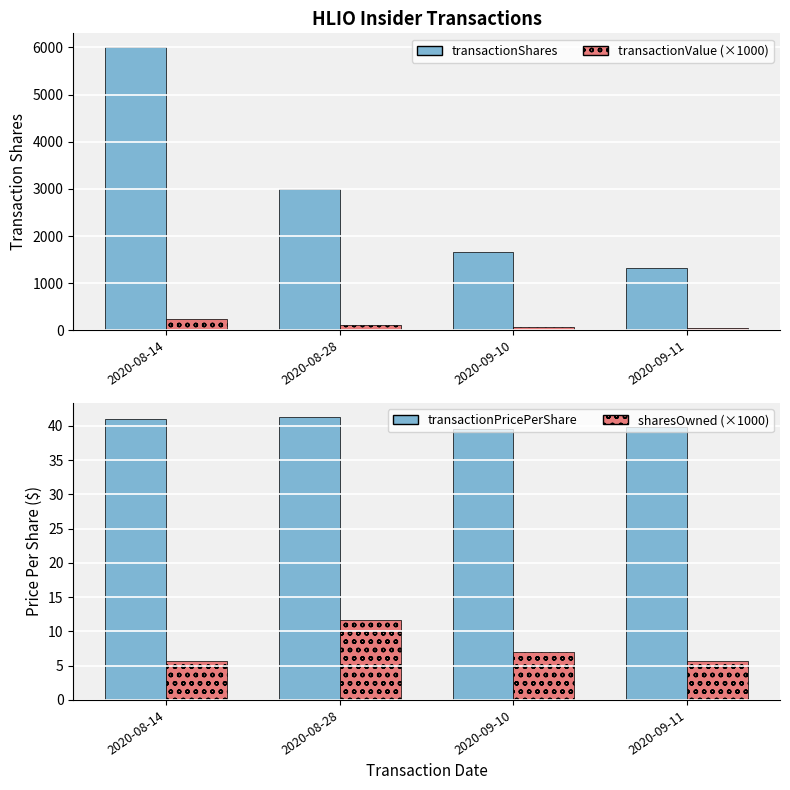

Where is transactionShares nearest to the value 3664?

2020-08-28